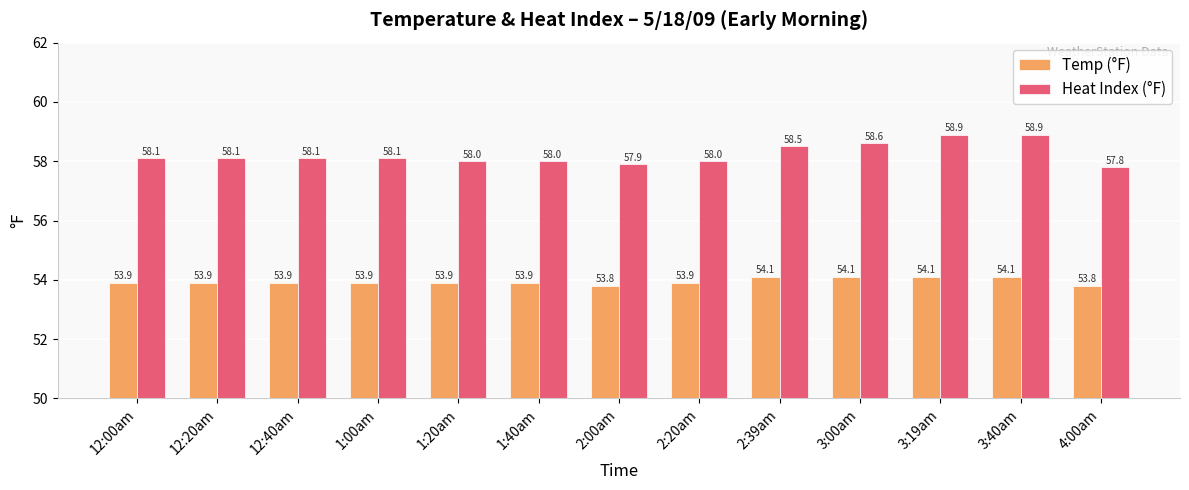

List the series in order of their overall mean, highest first.

Heat Index (°F), Temp (°F)